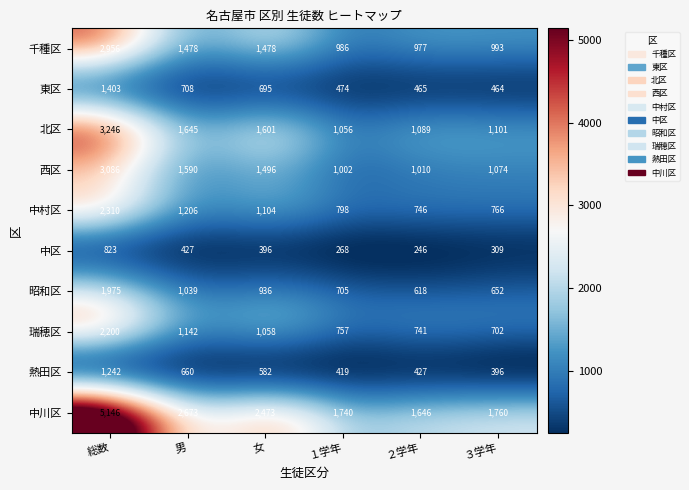

Which series has the widest spread of values?

中川区